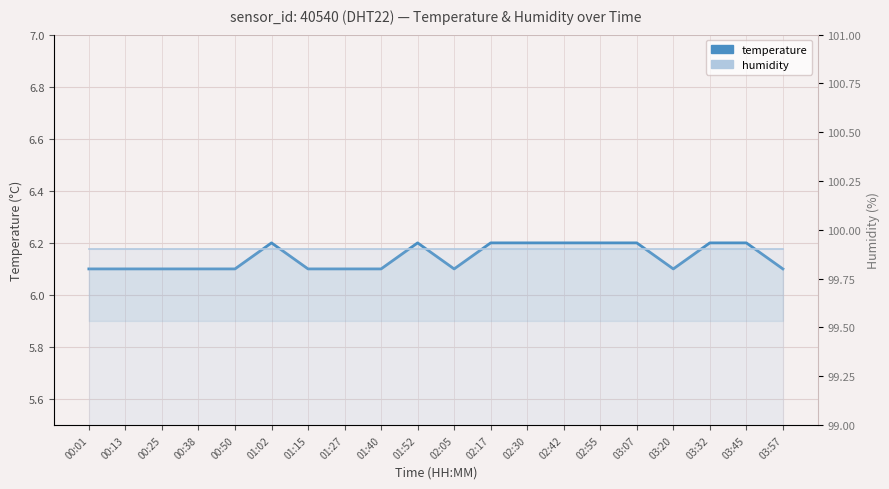

Rank the series by their maximum value, from lowest to highest.

temperature, humidity